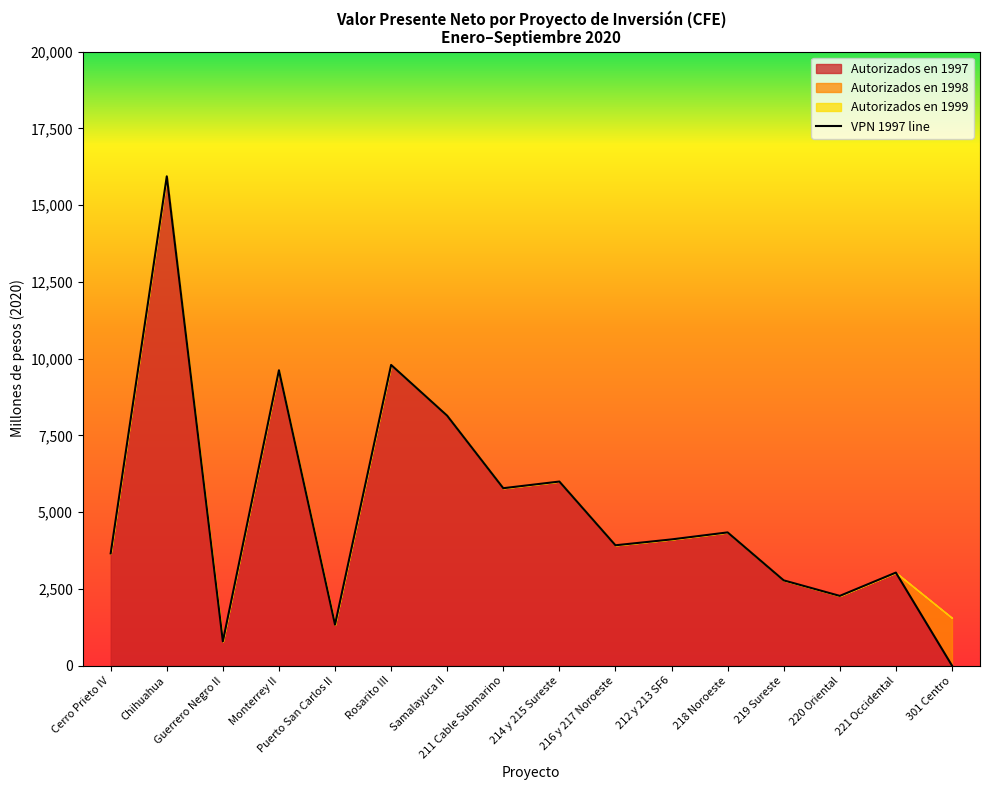

How many interior local peaks (higher than both neighbors) does the data have?

6